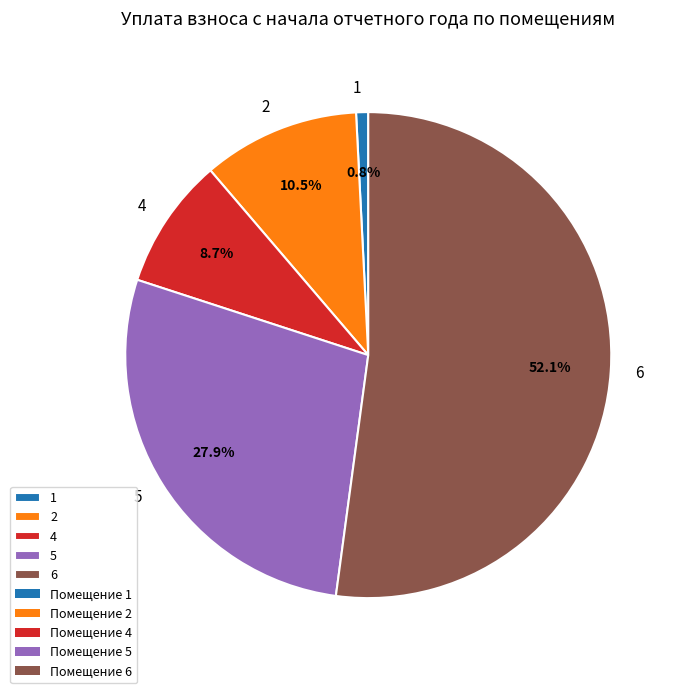

What is the smallest slice in the pie chart?

1